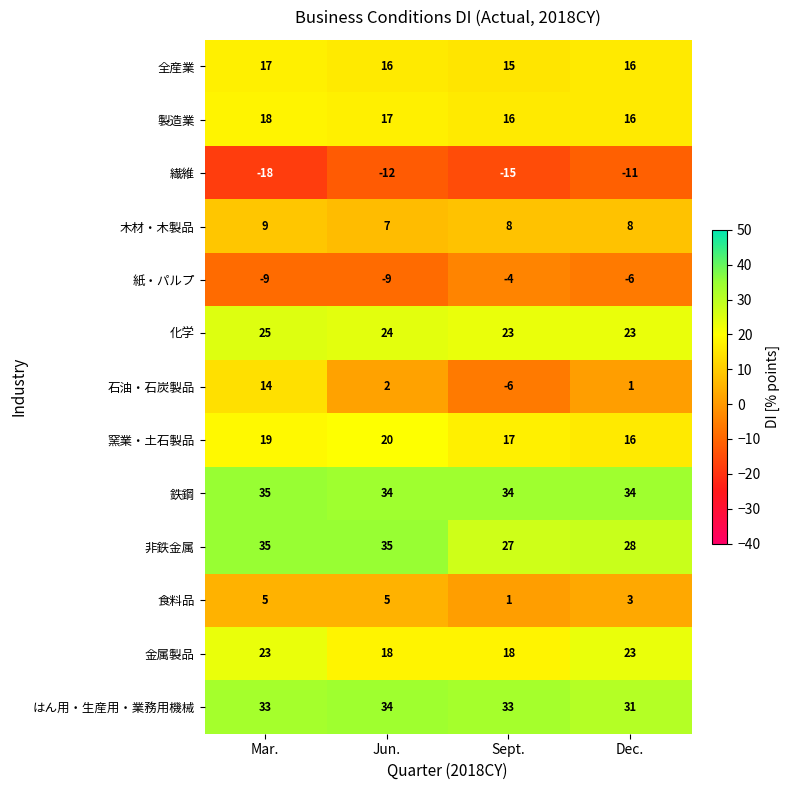

Which series changed the most between Mar. and Dec.?

石油・石炭製品